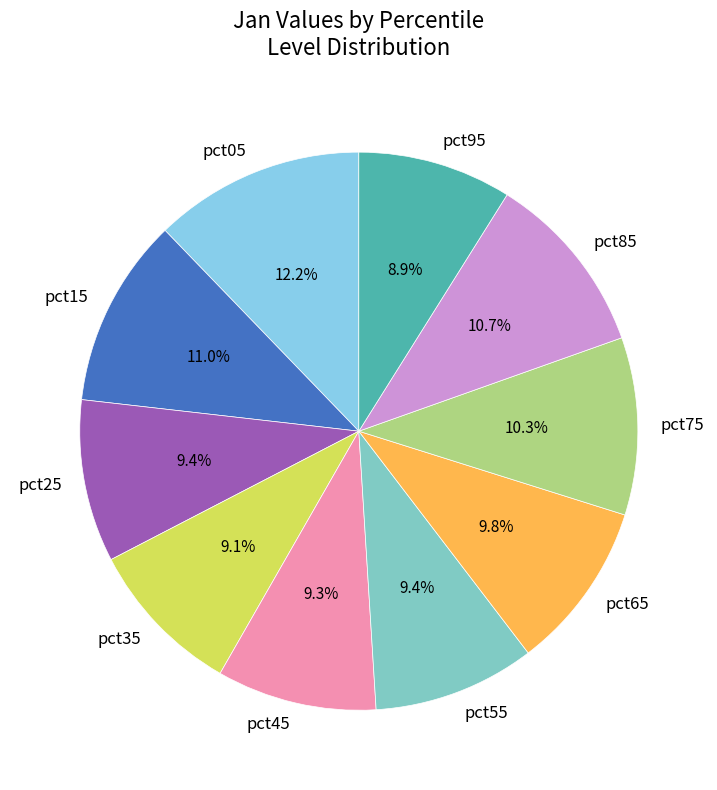

Count the number of slices in the pie.

10